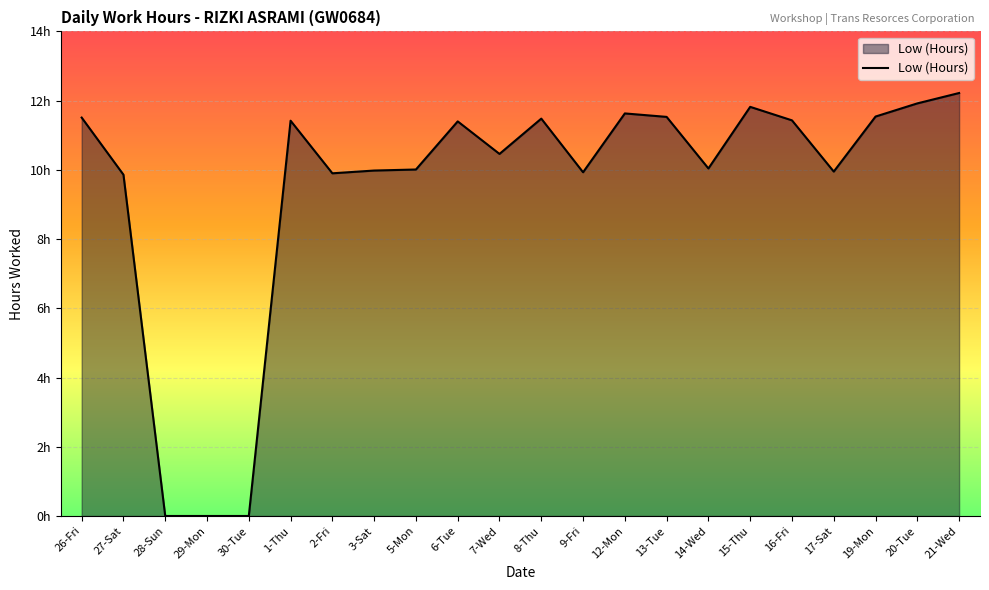

Does the chart display data point markers on the line(s)?

No